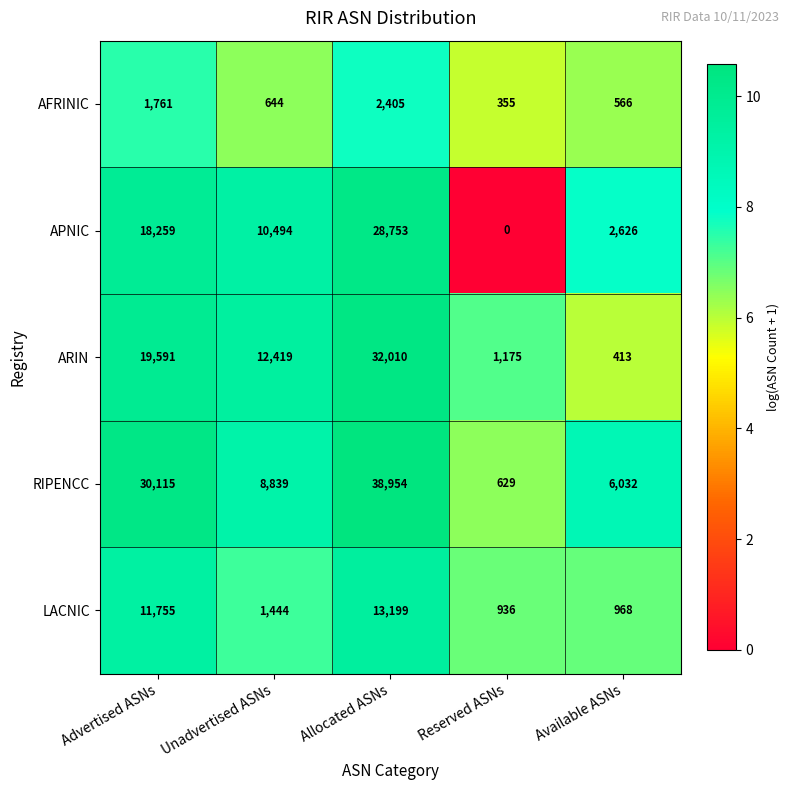

Reading right to left, transcribe all the data shown in this chart.

AFRINIC: Available ASNs=566	Reserved ASNs=355	Allocated ASNs=2405	Unadvertised ASNs=644	Advertised ASNs=1761
APNIC: Available ASNs=2626	Reserved ASNs=0	Allocated ASNs=28753	Unadvertised ASNs=10494	Advertised ASNs=18259
ARIN: Available ASNs=413	Reserved ASNs=1175	Allocated ASNs=32010	Unadvertised ASNs=12419	Advertised ASNs=19591
RIPENCC: Available ASNs=6032	Reserved ASNs=629	Allocated ASNs=38954	Unadvertised ASNs=8839	Advertised ASNs=30115
LACNIC: Available ASNs=968	Reserved ASNs=936	Allocated ASNs=13199	Unadvertised ASNs=1444	Advertised ASNs=11755